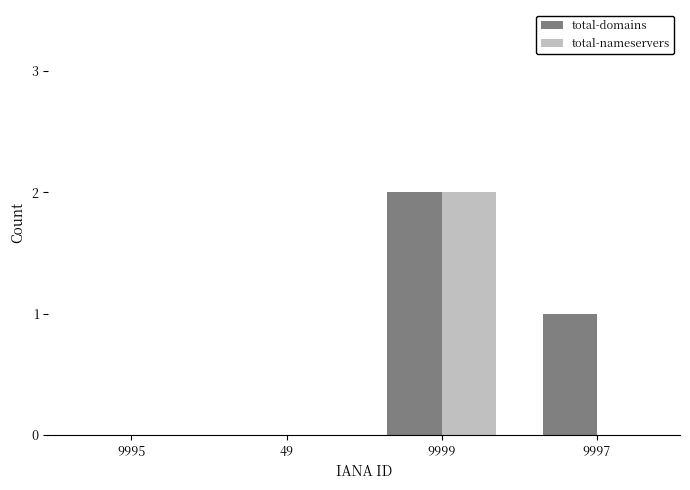

Is it true that total-nameservers equals -1 at 9997?

False